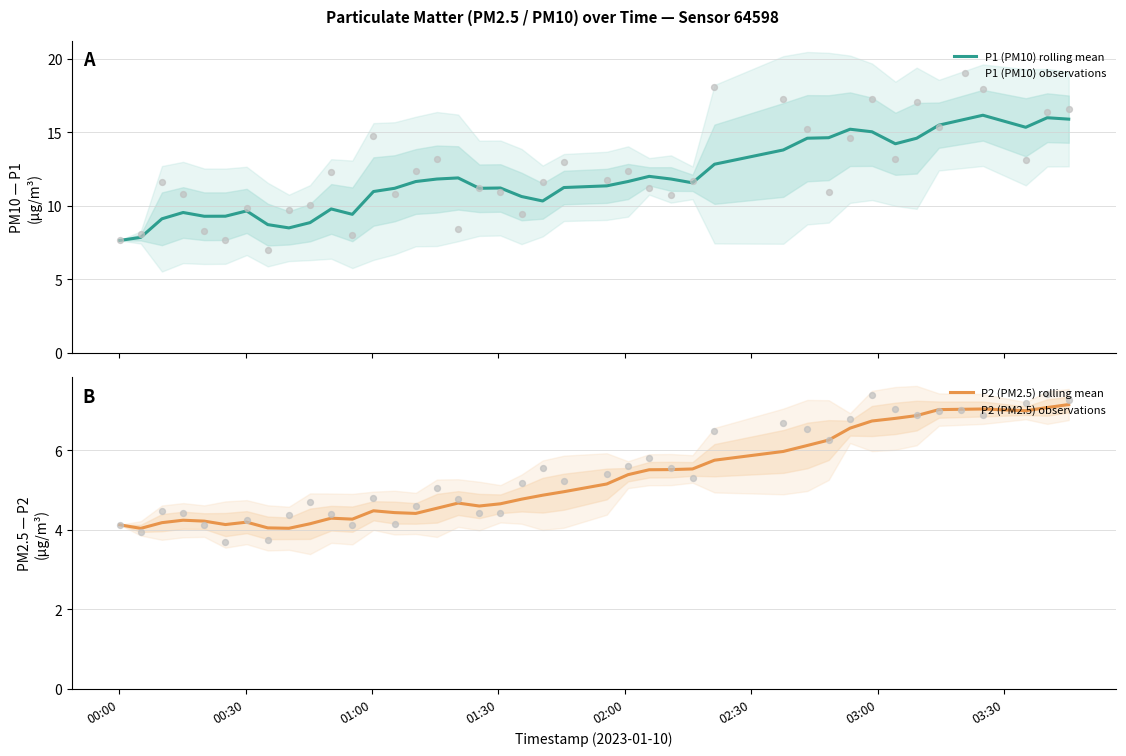

Which series has the largest total across all categories?

P1 (PM10) observations